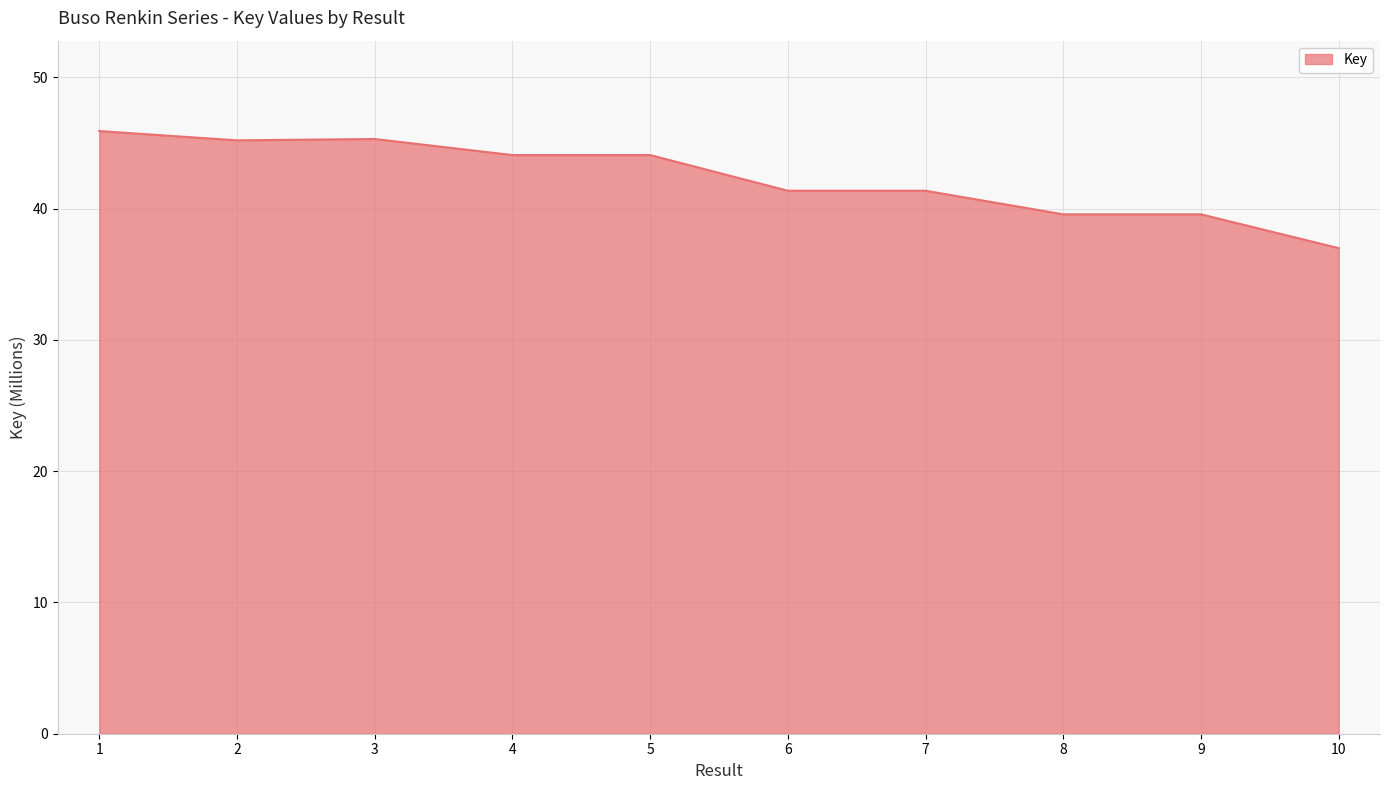

Is it true that the value at 1 is 45.9?

True